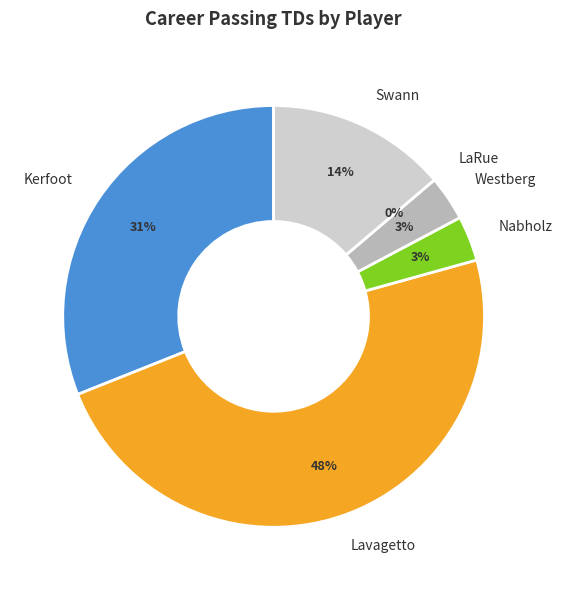

Is there a majority slice in this chart?

No